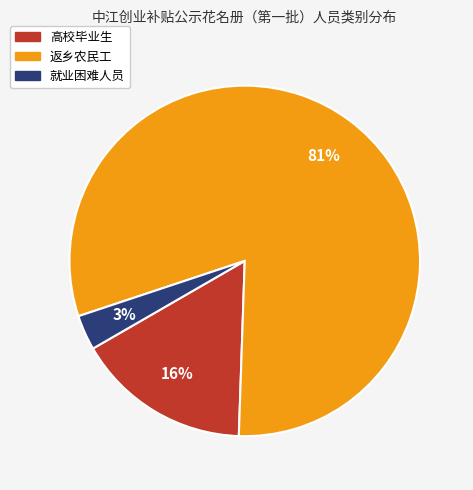

Is the sum of 高校毕业生 and 返乡农民工 greater than half?

Yes